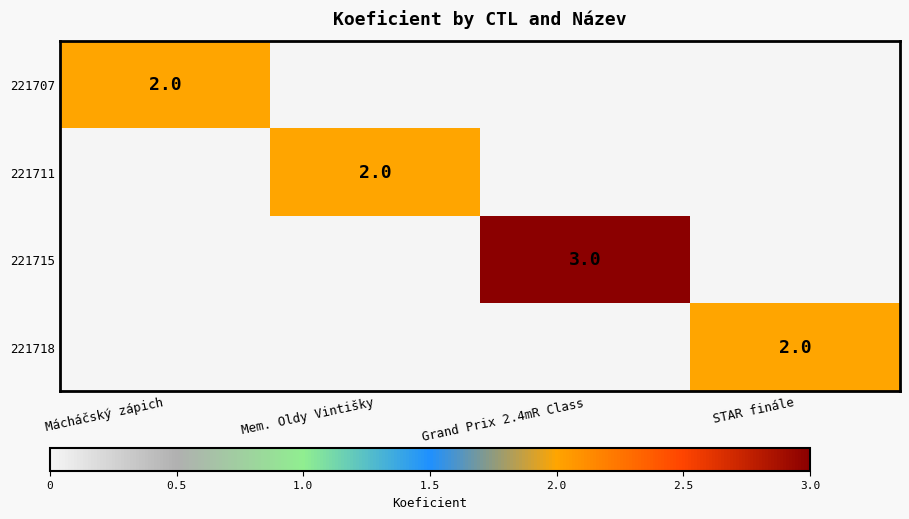

Which label corresponds to the smallest value in the chart?

Mem. Oldy Vintišky